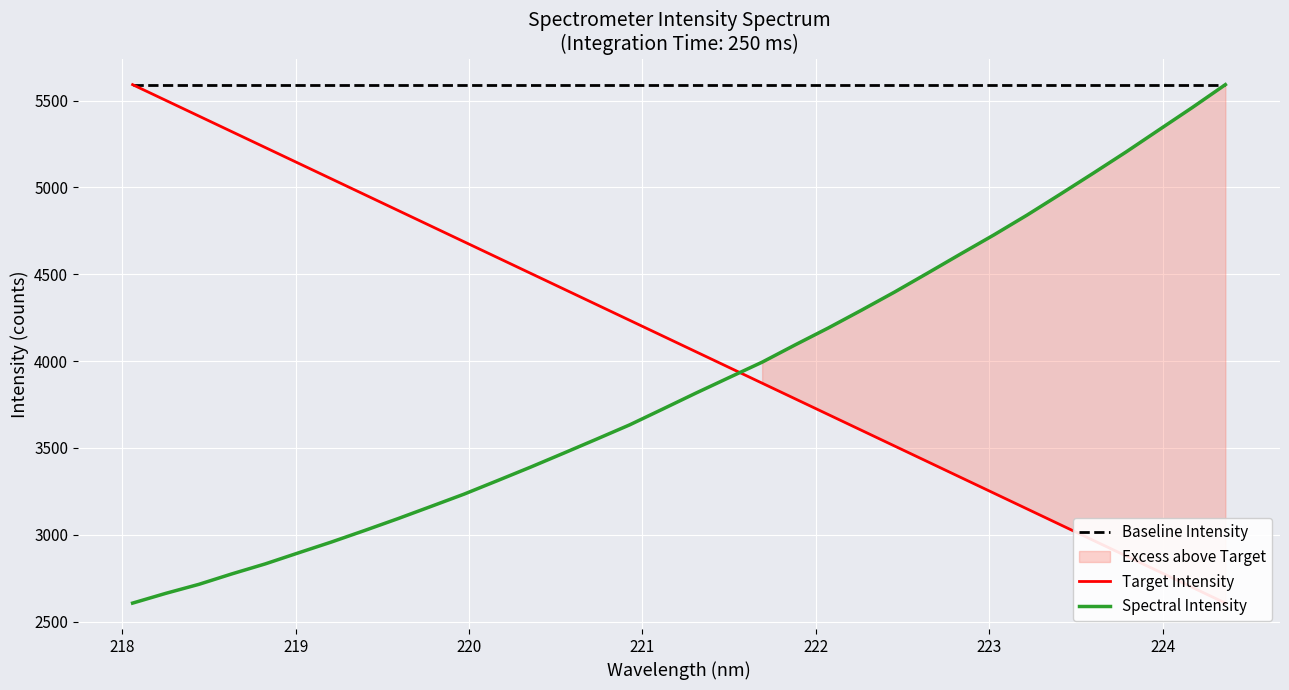

What is the average value of the Baseline Intensity series?

5592.1